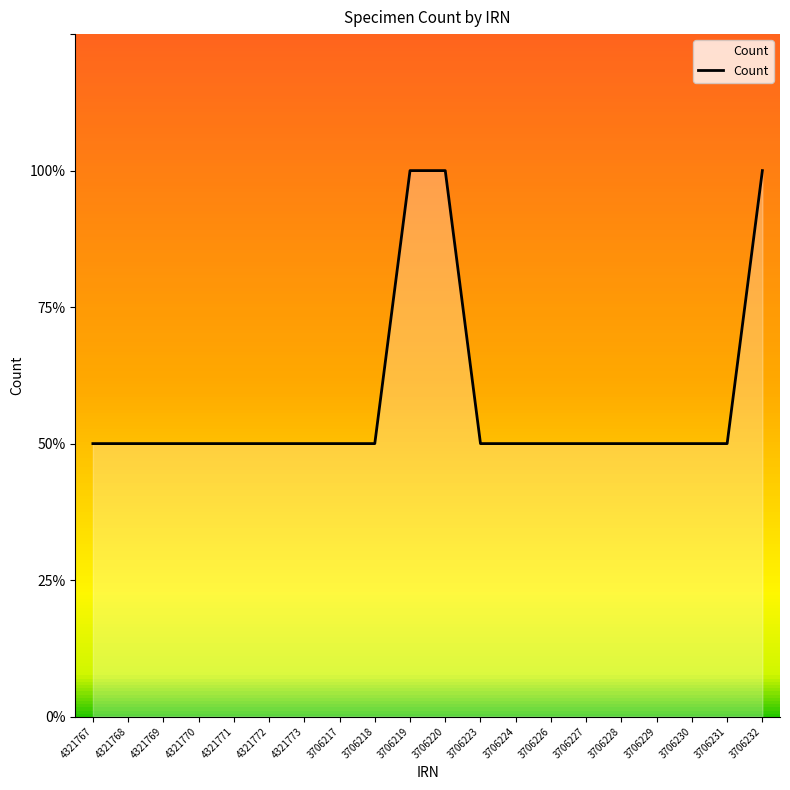

What is the minimum value shown in the chart?

1